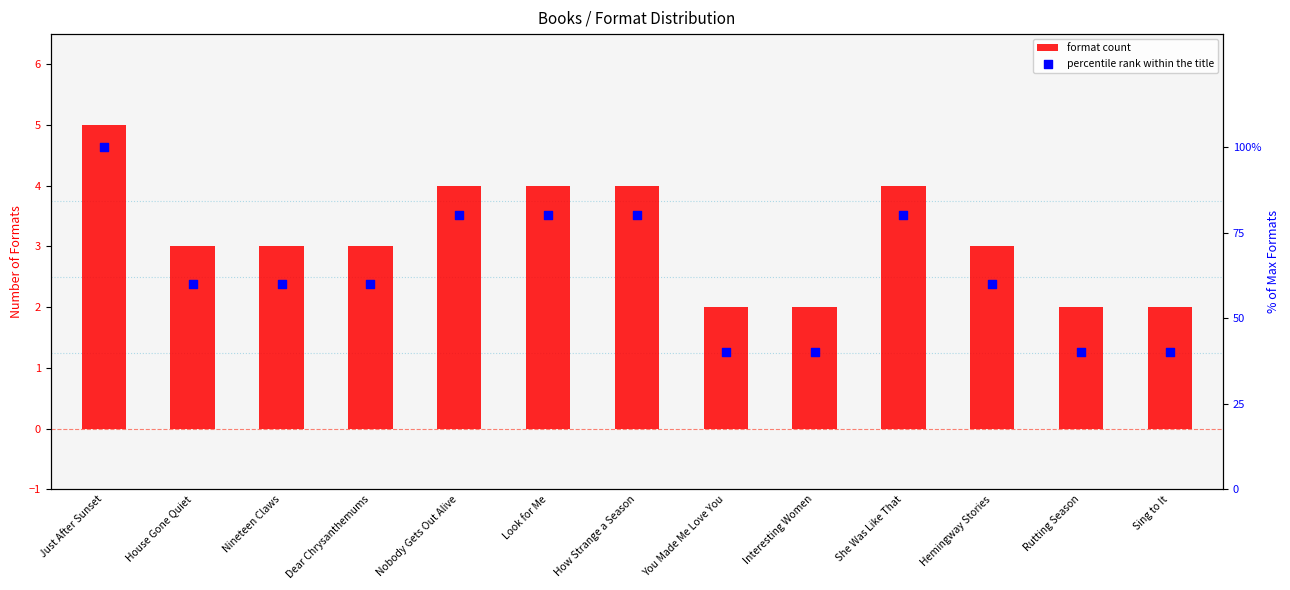

Which series has the largest total across all categories?

percentile rank within the title